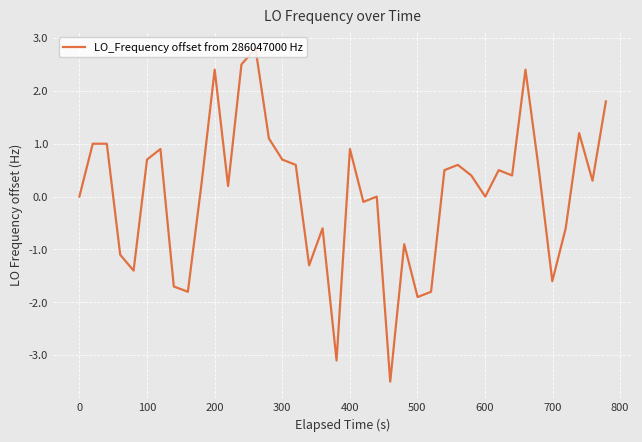

Reading left to right, extract all data points from this chart.

0.0	1.0	1.0	-1.1	-1.4	0.7	0.9	-1.7	-1.8	0.2	2.4	0.2	2.5	2.8	1.1	0.7	0.6	-1.3	-0.6	-3.1	0.9	-0.1	0.0	-3.5	-0.9	-1.9	-1.8	0.5	0.6	0.4	0.0	0.5	0.4	2.4	0.5	-1.6	-0.6	1.2	0.3	1.8